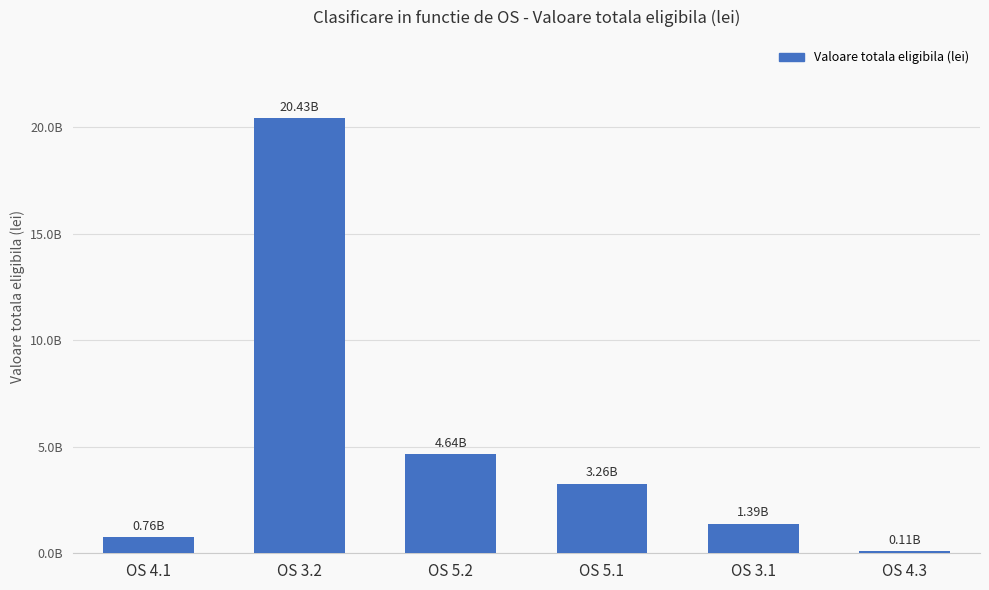

Are the bars horizontal?

No